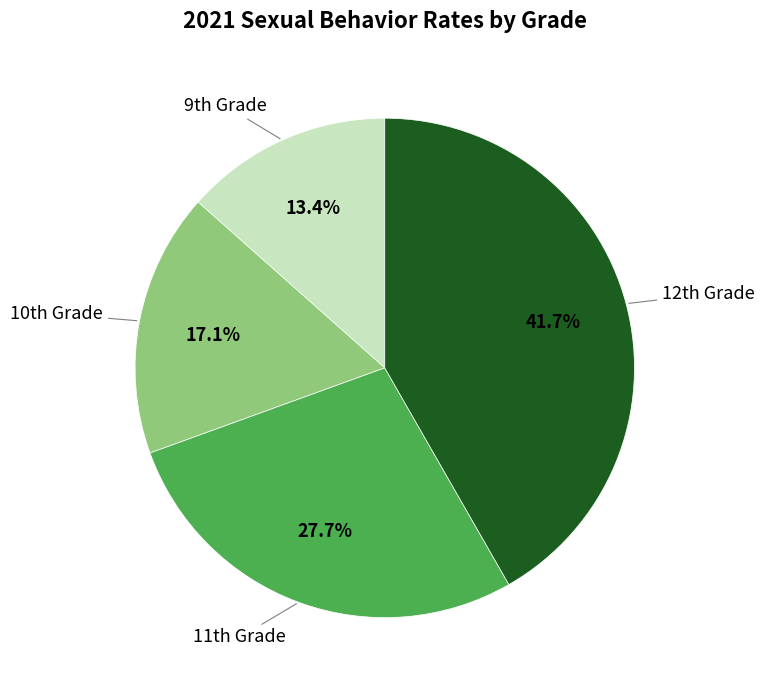

Is there any slice that represents more than half of the pie?

No